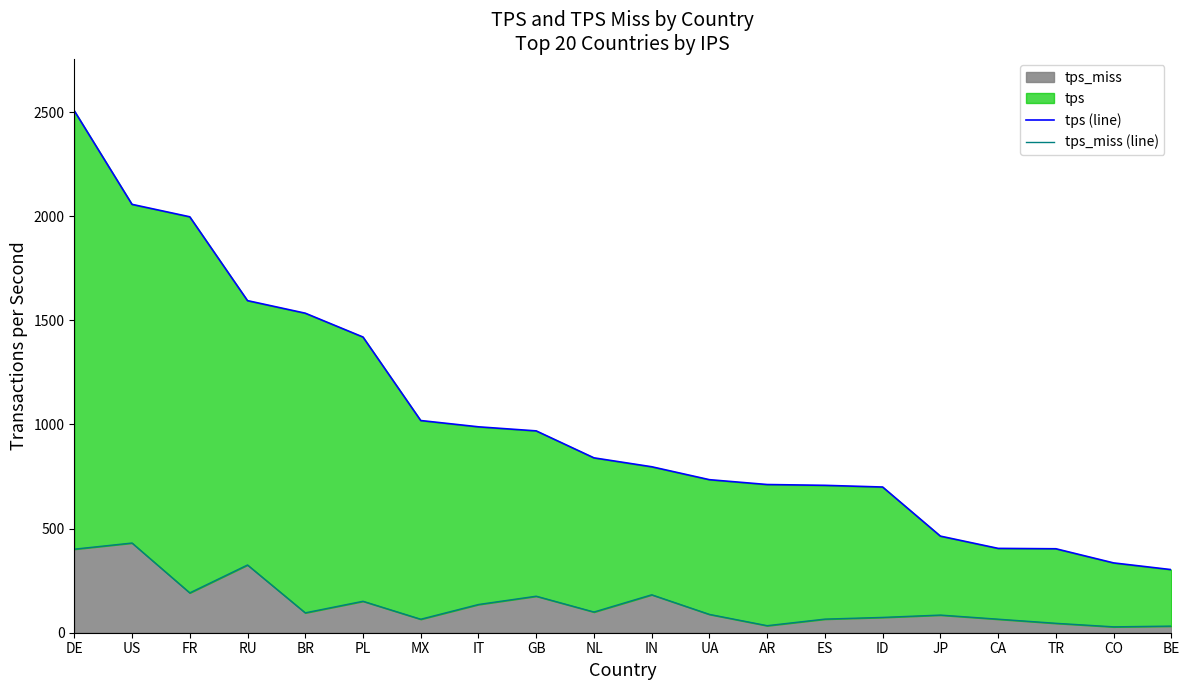

Reading left to right, transcribe all the data shown in this chart.

tps (line): DE=2506.1	US=2056.6	FR=1996.9	RU=1594.4	BR=1534.1	PL=1419.7	MX=1018.8	IT=988.5	GB=969.0	NL=839.6	IN=796.8	UA=734.7	AR=711.5	ES=707.6	ID=699.5	JP=463.8	CA=404.9	TR=403.1	CO=335.1	BE=302.9
tps_miss (line): DE=401.2	US=430.7	FR=191.3	RU=325.2	BR=95.4	PL=151.0	MX=64.8	IT=135.5	GB=175.3	NL=99.4	IN=182.1	UA=88.0	AR=33.8	ES=65.4	ID=73.6	JP=84.8	CA=65.0	TR=45.2	CO=28.3	BE=31.8